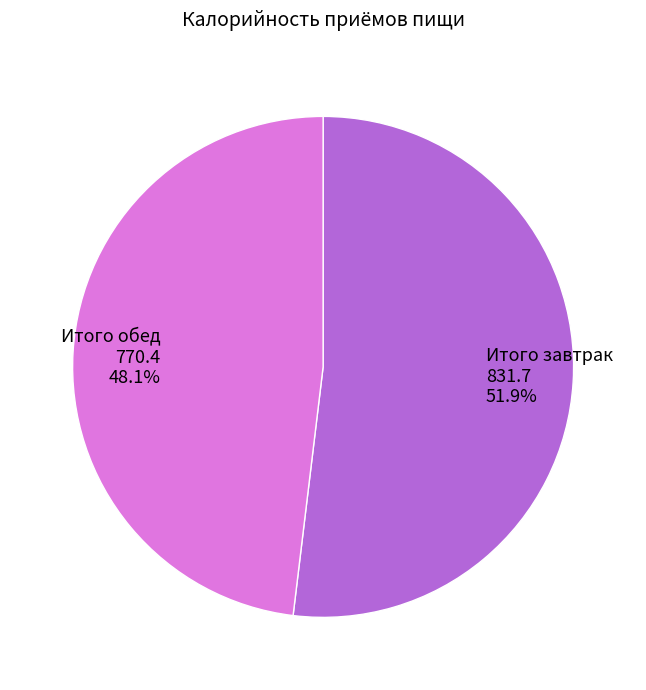

How many segments does this pie chart have?

2